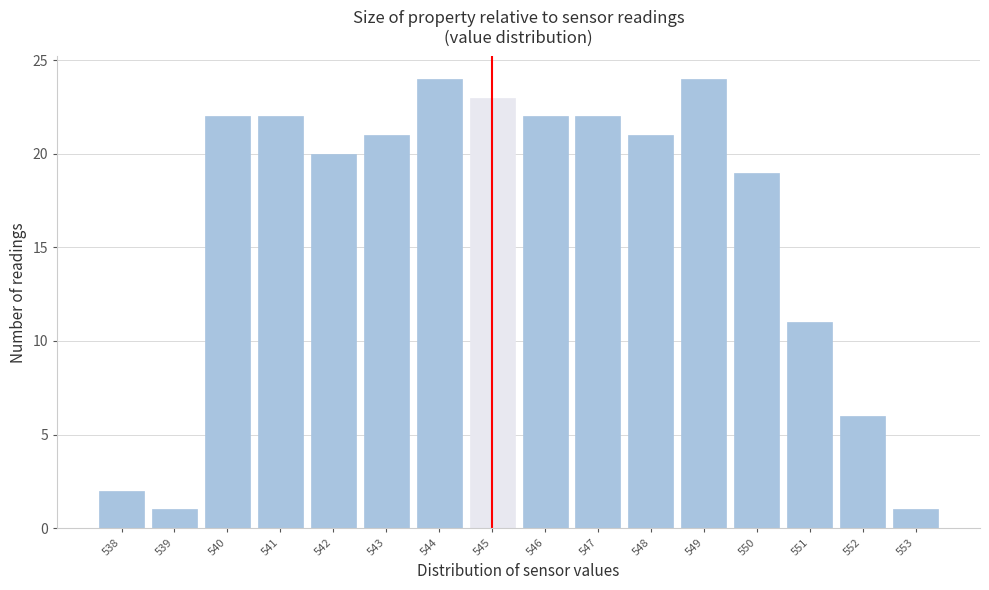

What is the height of the bar covering 546.5 to 547.5 on the x-axis? The values are not printed on the chart, so give them approximately, as read against the axis.

22